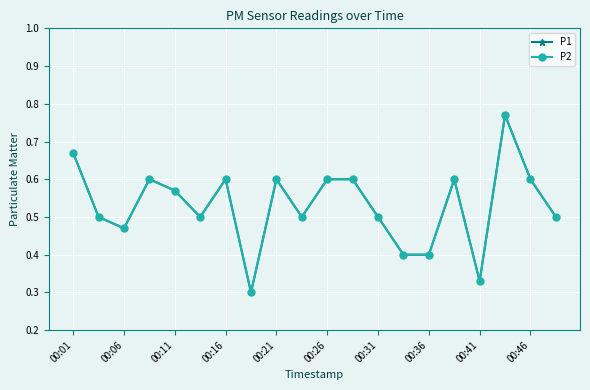

True or false: P1 and P2 cross at least once.

False